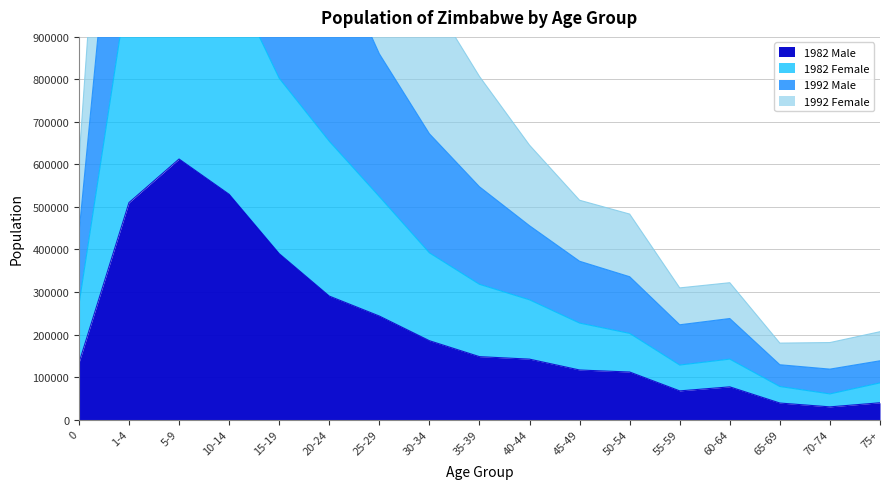

The value of 1982 Male at 60-64 is 76850. True or false?

True